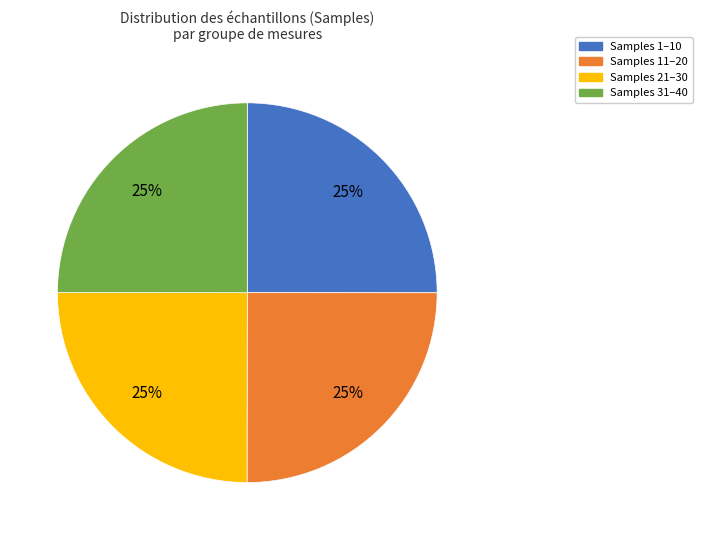

Is there a majority slice in this chart?

No